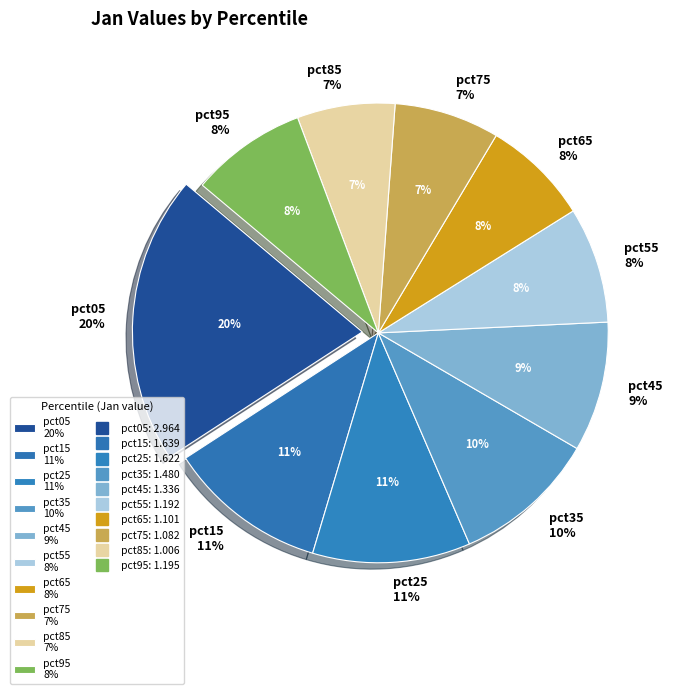

Which slice is the smallest?

pct85